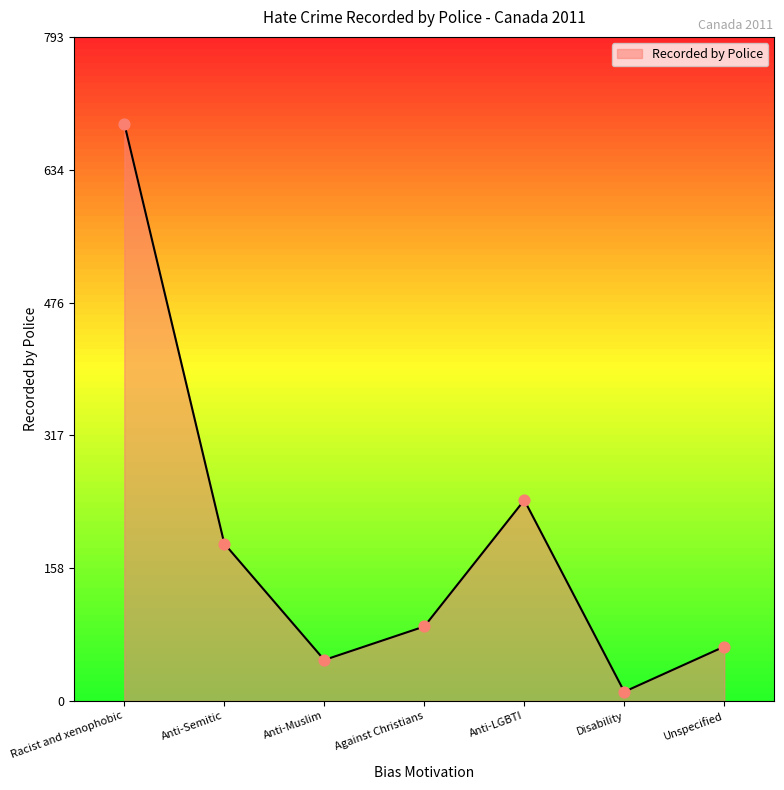

Between Disability and Unspecified, which is larger?

Unspecified